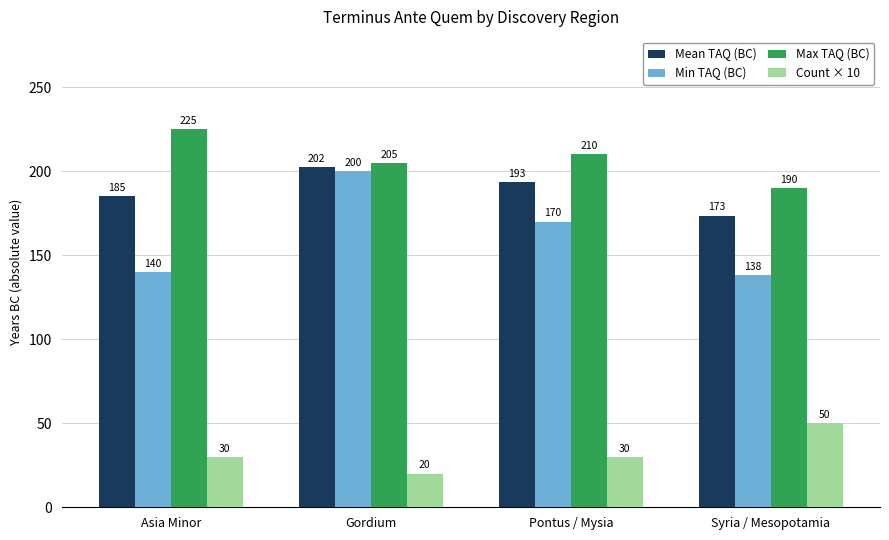

What are all the series names shown in the legend?

Mean TAQ (BC), Min TAQ (BC), Max TAQ (BC), Count × 10